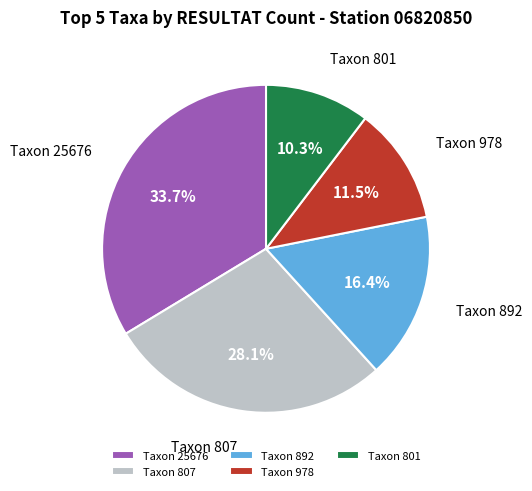

Approximately how many times larger is the value at Taxon 892 compared to Taxon 978?

1.4